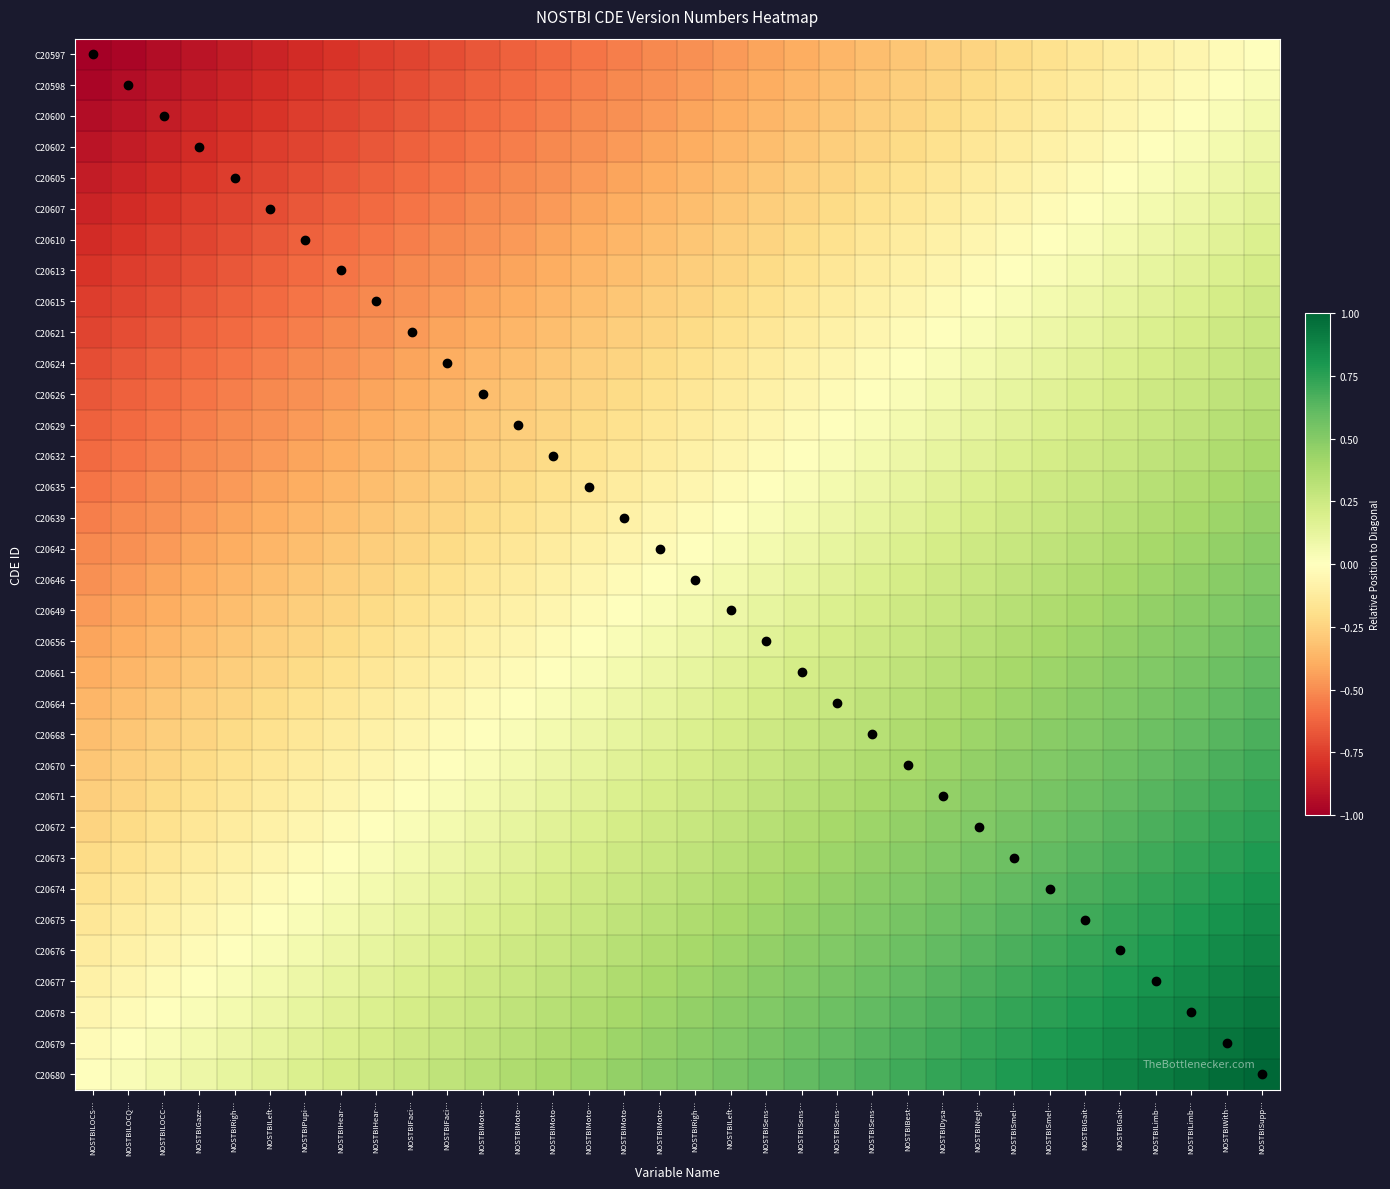

List the series in order of their peak value, lowest first.

C20597, C20598, C20600, C20602, C20605, C20607, C20610, C20613, C20615, C20621, C20624, C20626, C20629, C20632, C20635, C20639, C20642, C20646, C20649, C20656, C20661, C20664, C20668, C20670, C20671, C20672, C20673, C20674, C20675, C20676, C20677, C20678, C20679, C20680